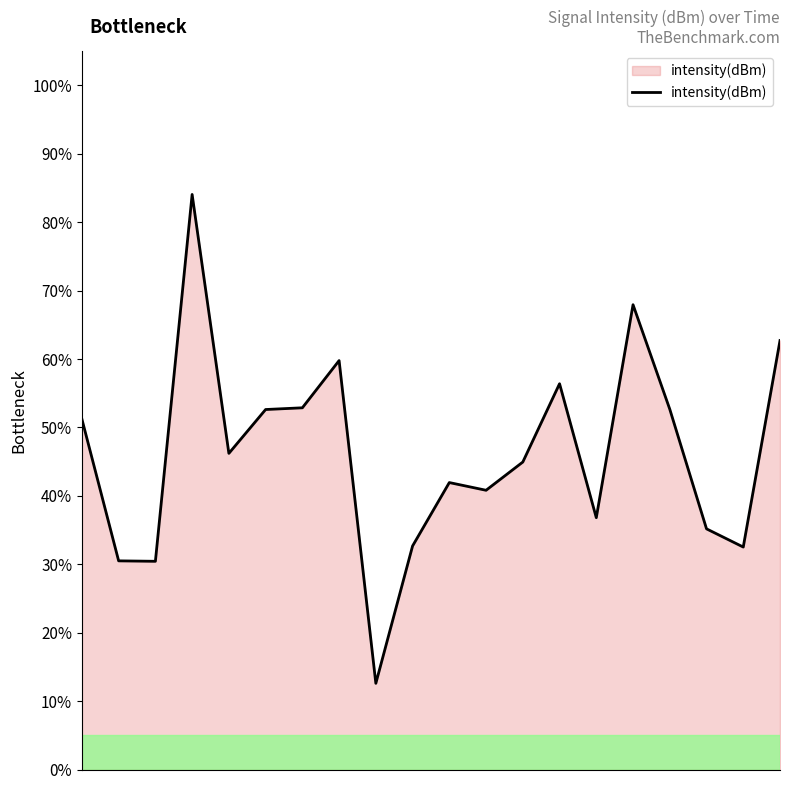

What is the minimum value shown in the chart?

12.6